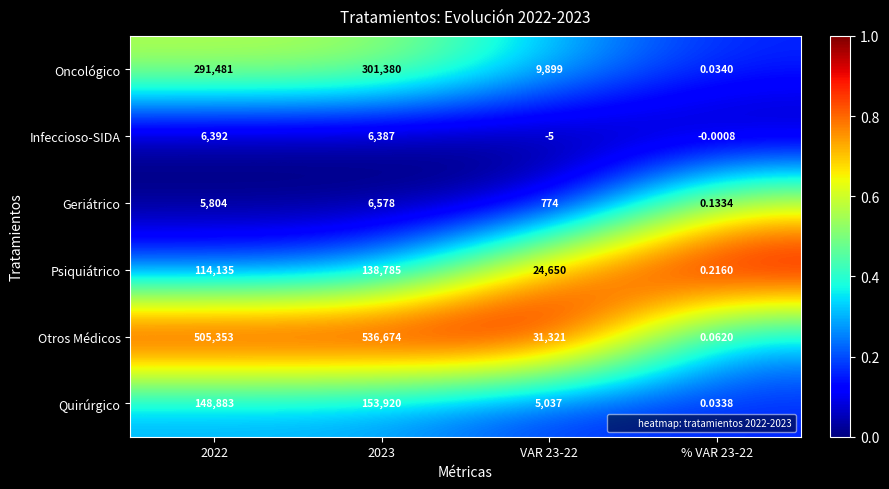

List the series in order of their peak value, highest first.

Otros Médicos, Oncológico, Quirúrgico, Psiquiátrico, Geriátrico, Infeccioso-SIDA